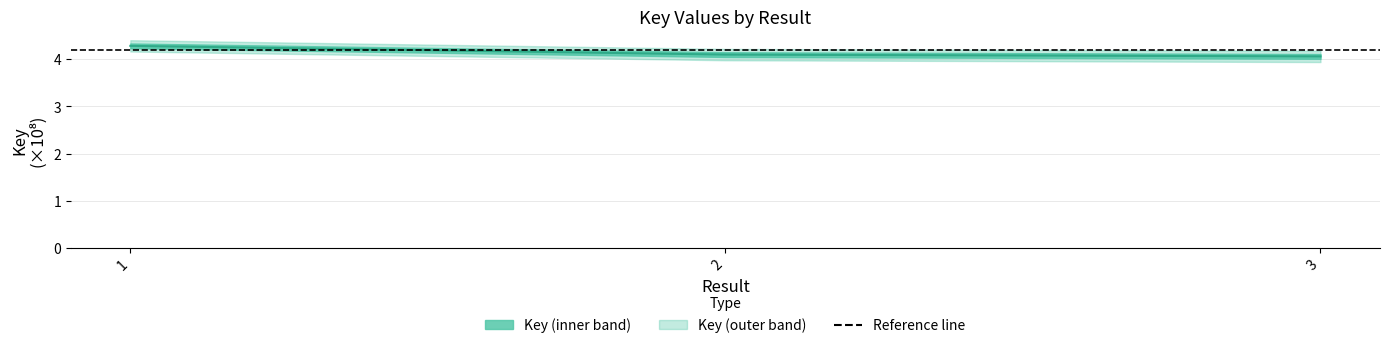

The value at 2 is 4.1. True or false?

True